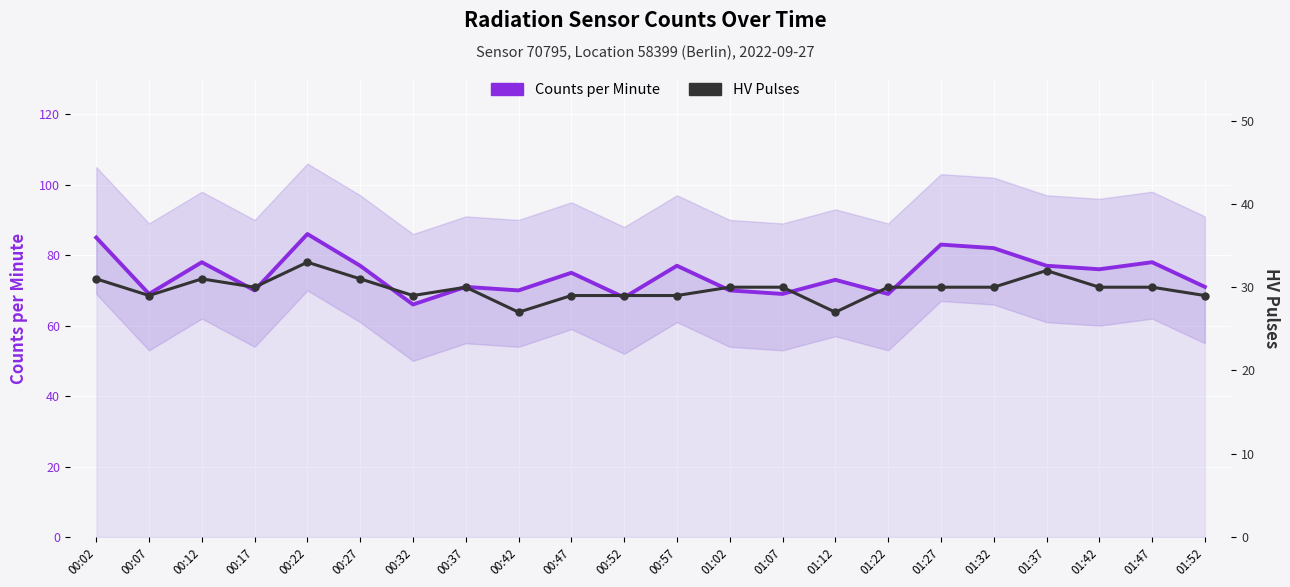

What are all the series names shown in the legend?

Counts per Minute, HV Pulses